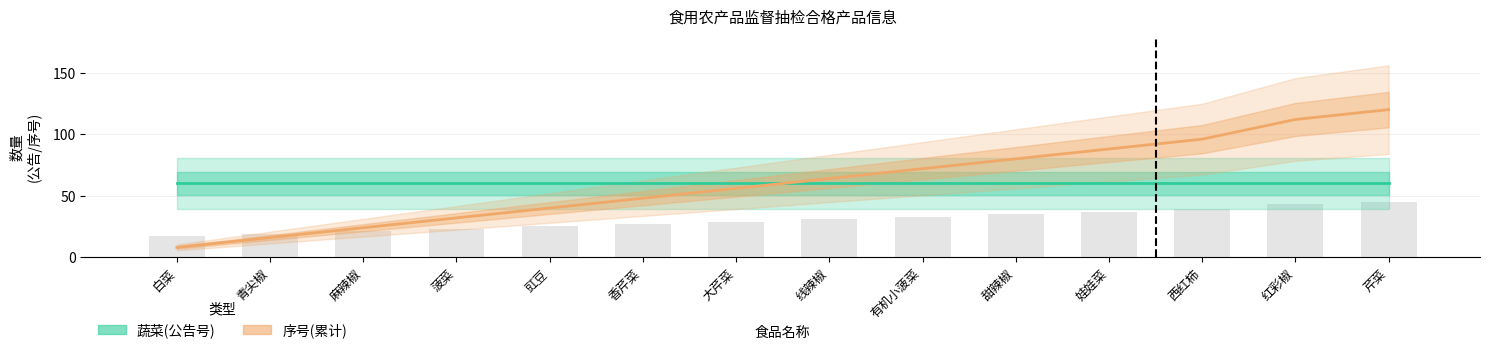

Where is 蔬菜(公告号) nearest to the value 60?

白菜